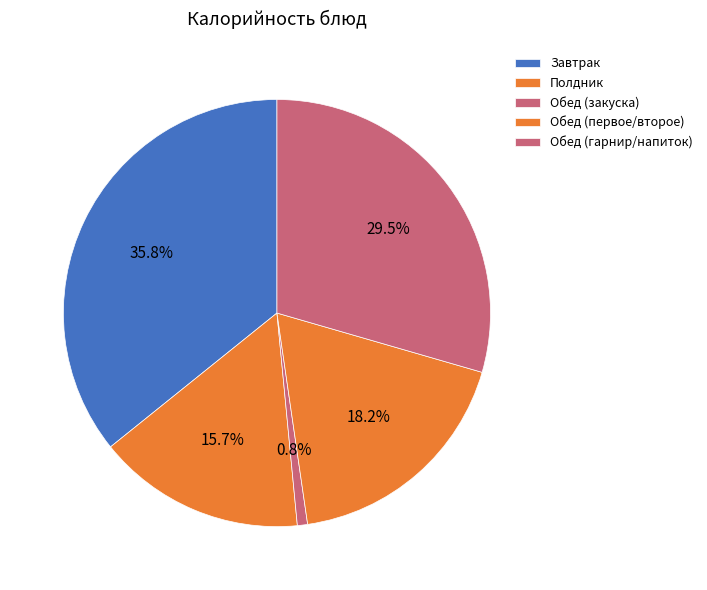

Count the number of slices in the pie.

5